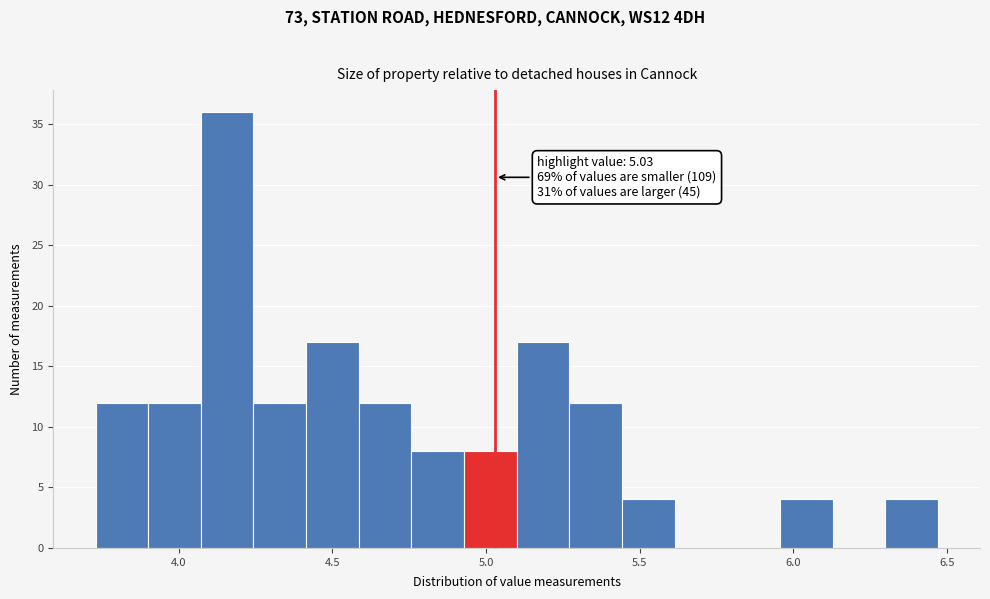

Around what value on the x-axis is the tallest bar? Give the approximate position of its centre, as read against the axis.

4.15